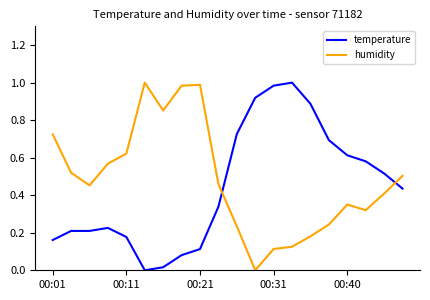

How many intersections are there between humidity and temperature?

2